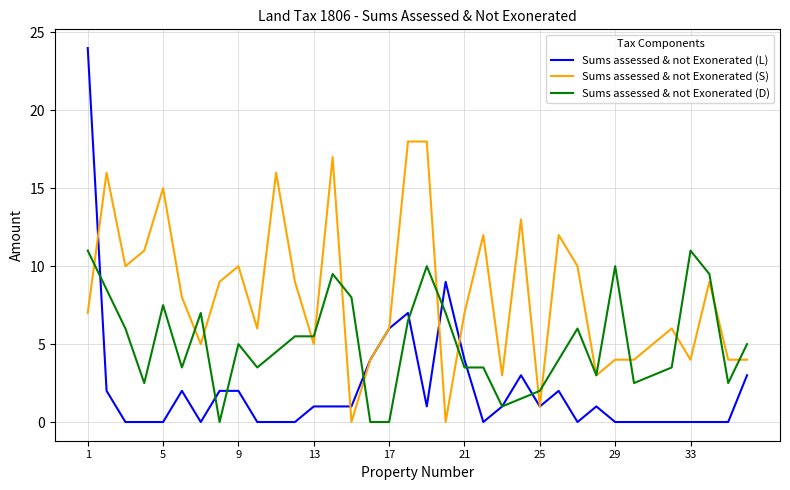

Which series has the largest total across all categories?

Sums assessed & not Exonerated (S)